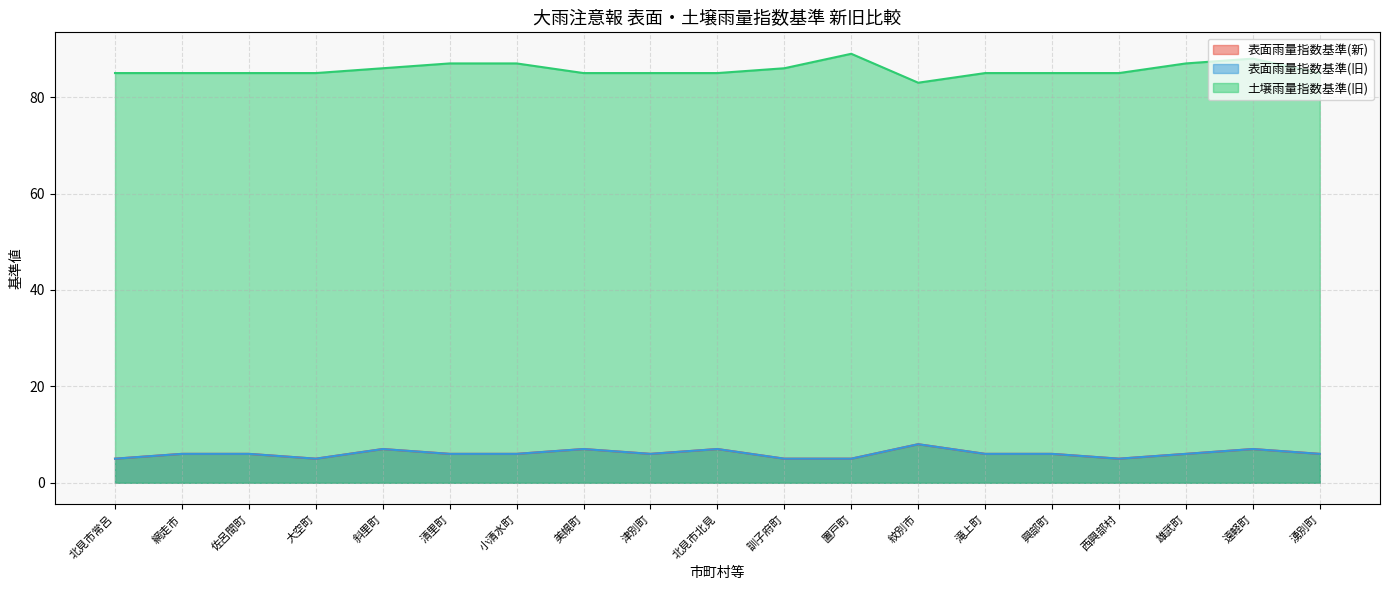

How many lines are shown in the chart?

3